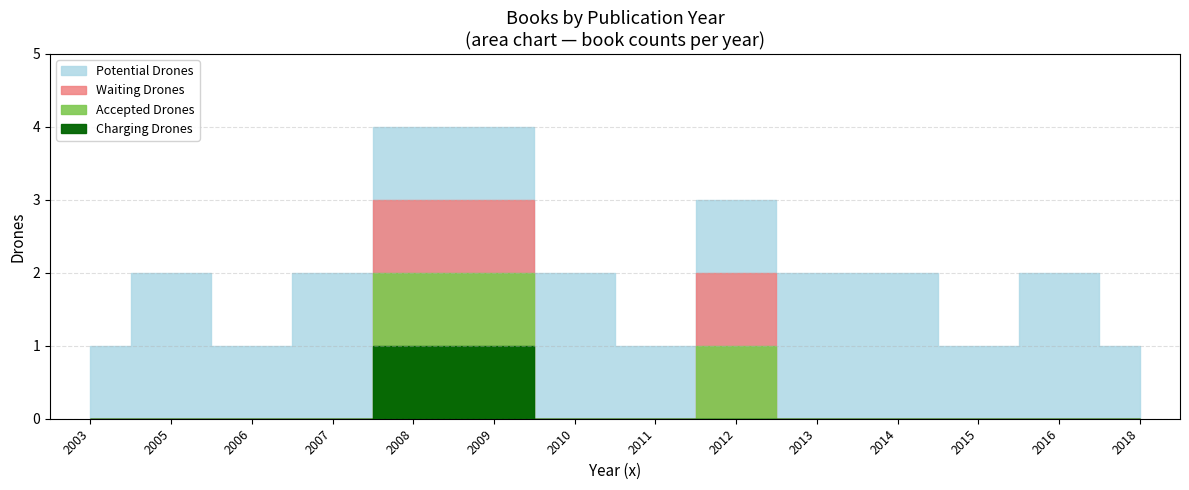

Is it true that Waiting Drones equals 0 at 2014?

True